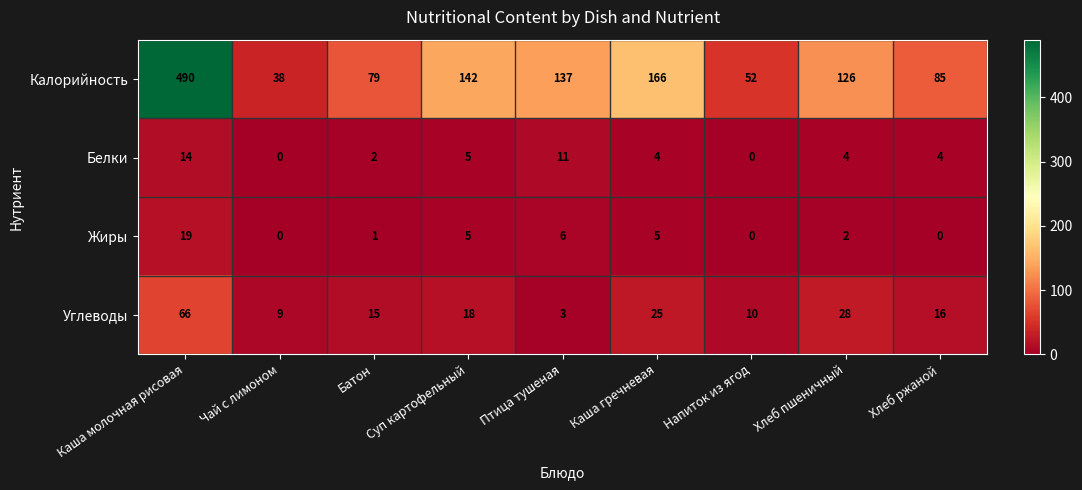

At which category is the sum across all series the highest?

Каша молочная рисовая